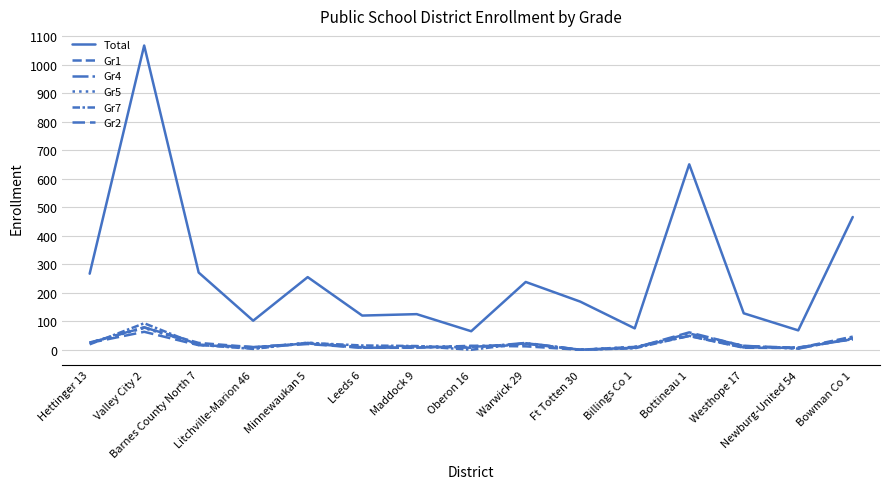

What is the approximate value of Gr2 at Valley City 2, to the nearest 10?

60